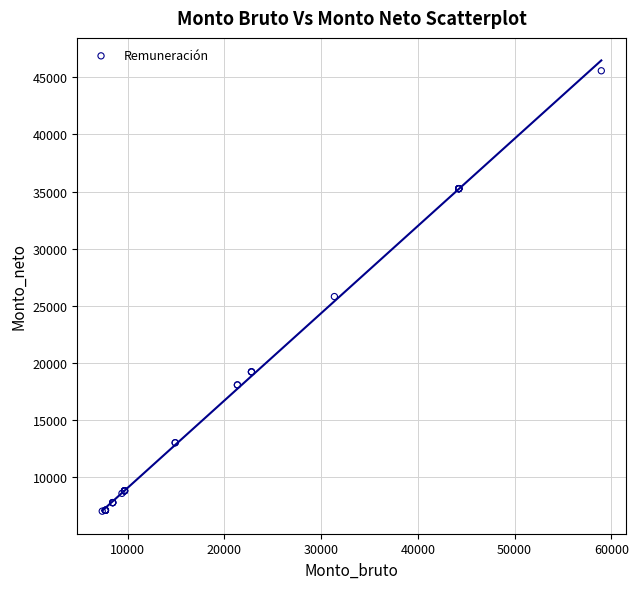

What Y value in the scatter plot is closest to 26298?

25809.2